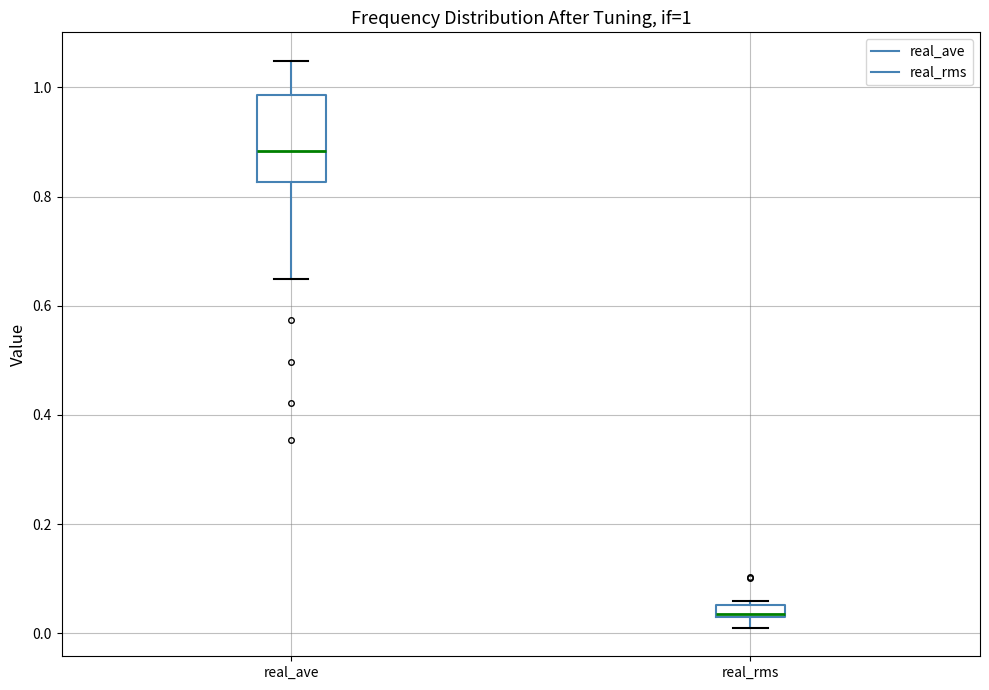

Which box is the tallest, from its lower edge to its upper edge?

real_ave